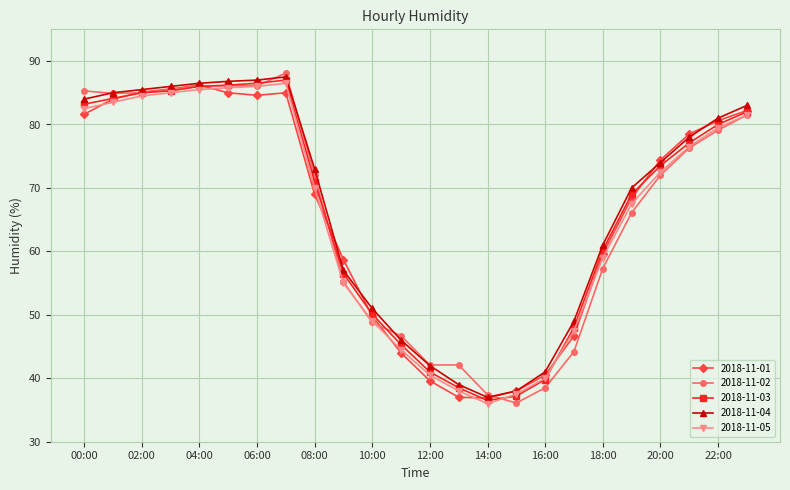

True or false: 2018-11-01 has more than 1 interior local peaks.

True